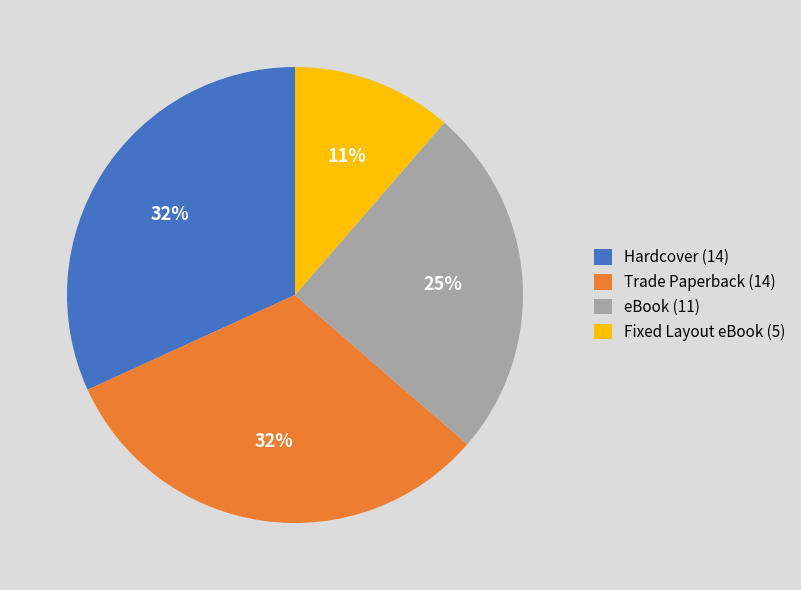

Which has a higher value, Fixed Layout eBook or Hardcover?

Hardcover